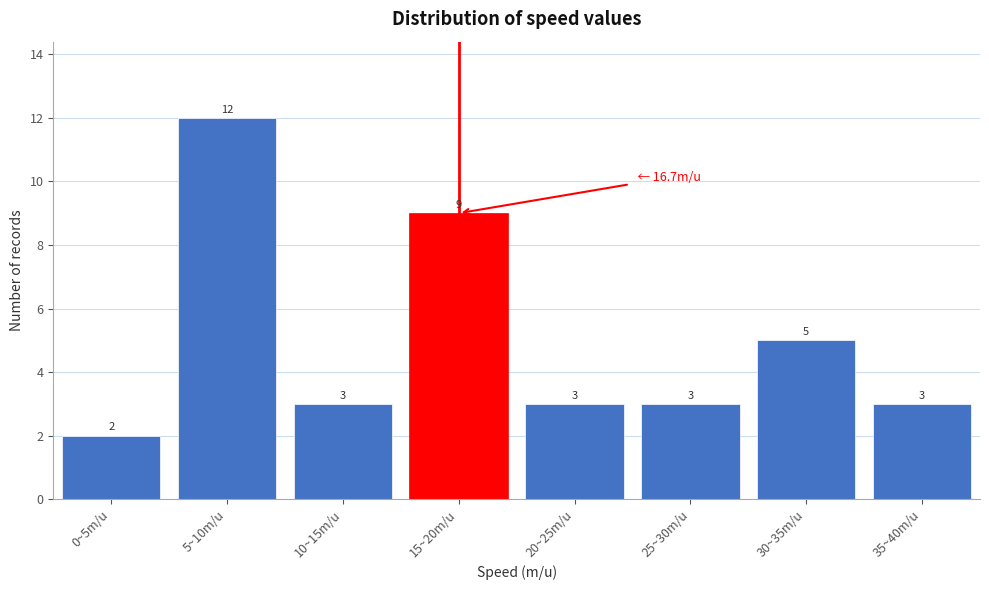

Reading left to right, list all the values displayed in this chart.

2	12	3	9	3	3	5	3